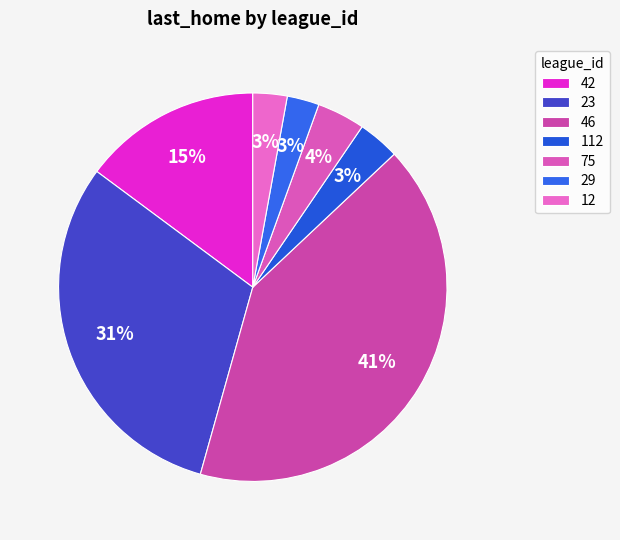

Combined, do 46 and 42 account for over 50%?

Yes